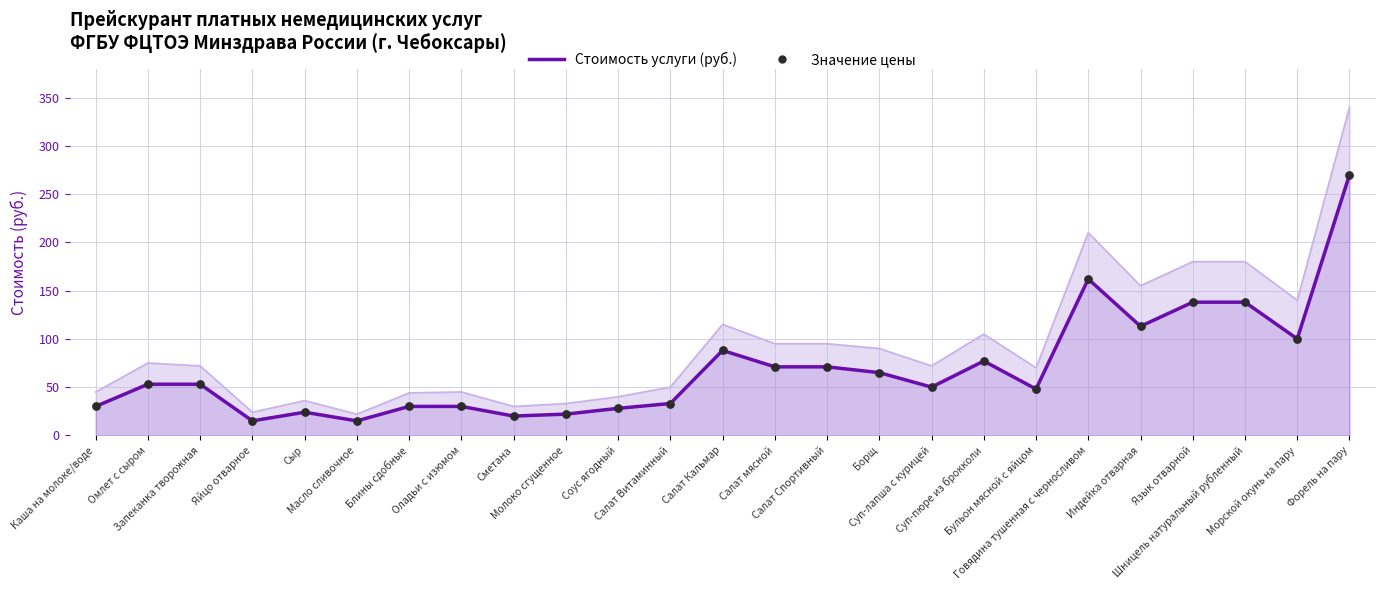

At how many categories does at least one series exceed 172?

1